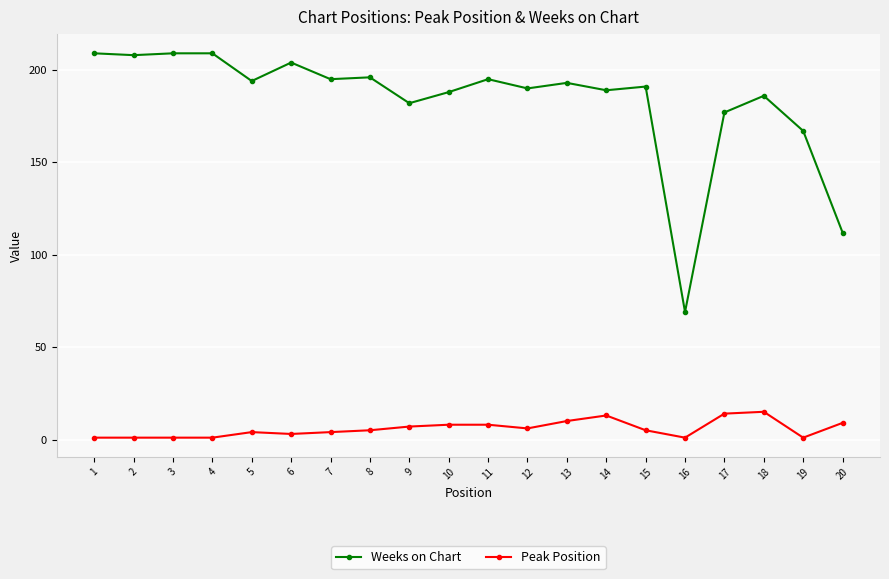

Rank the series by their maximum value, from lowest to highest.

Peak Position, Weeks on Chart